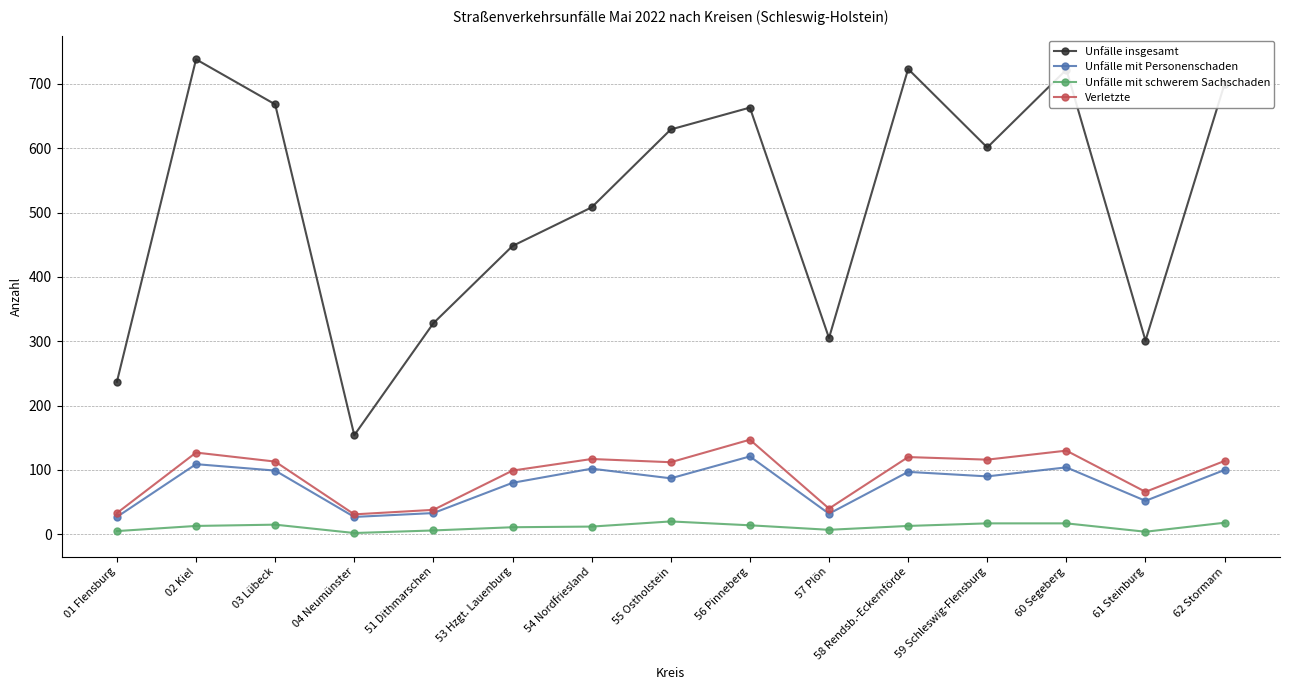

Which series has the largest total across all categories?

Unfälle insgesamt